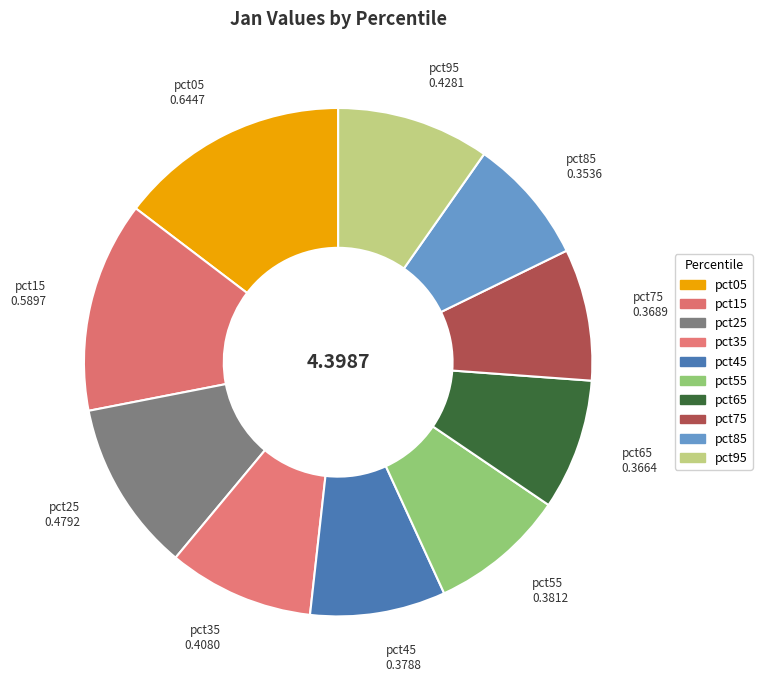

Do pct65 and pct85 together represent more than half of the pie?

No